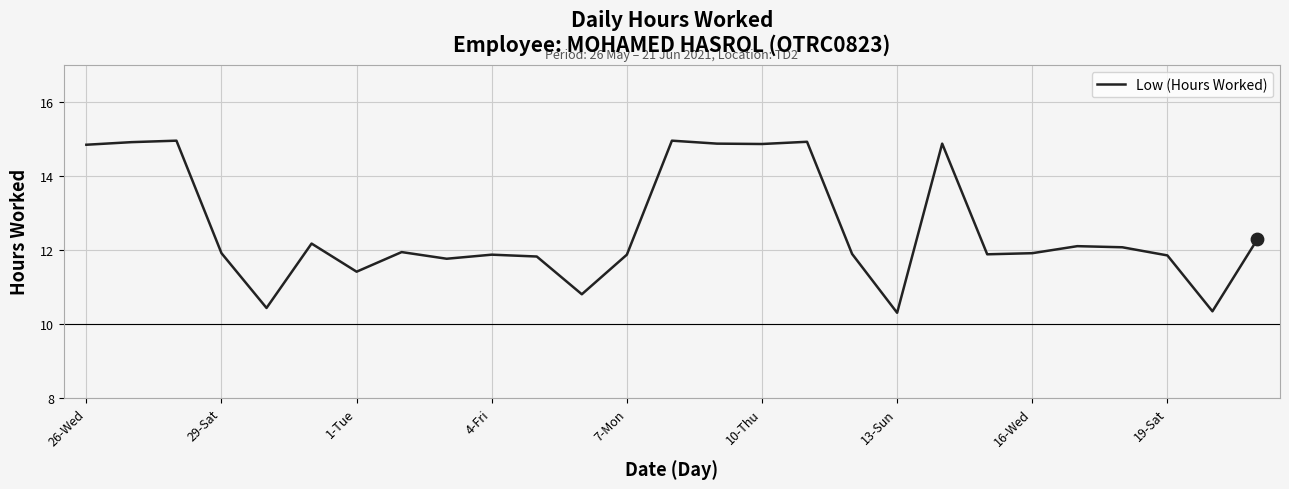

What is the smallest value displayed?

10.3